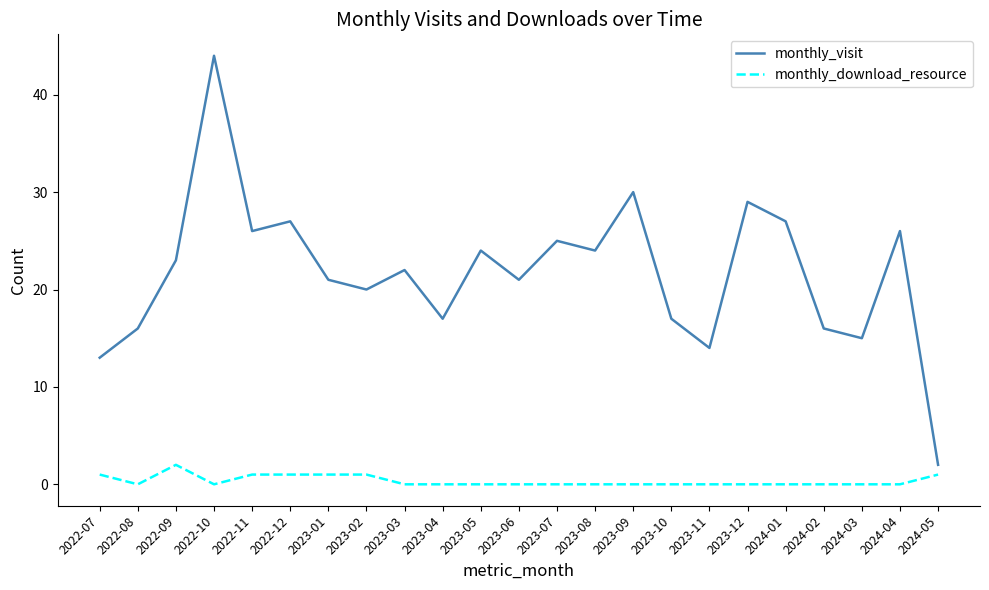

What is the difference between the second highest and minimum values in the monthly_download_resource series?

1